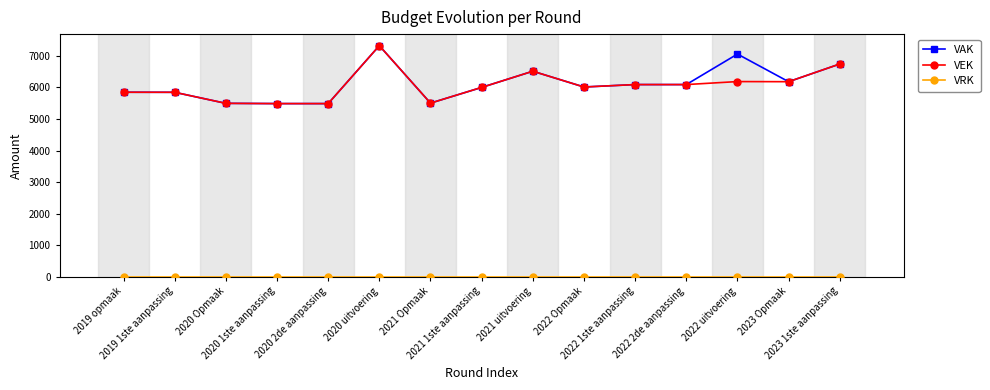

How many categories are shown in the chart?

15